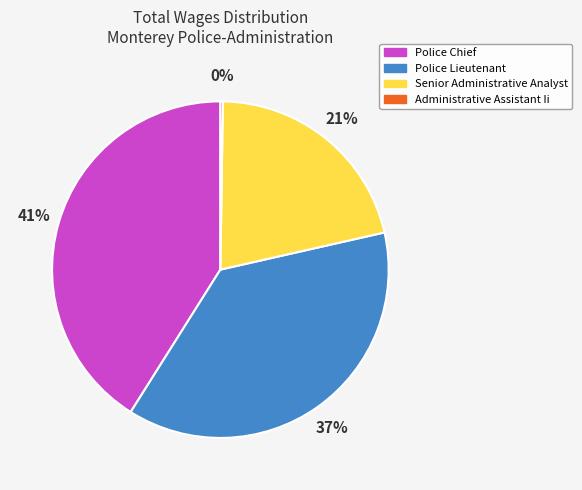

Which slice is the largest?

Police Chief